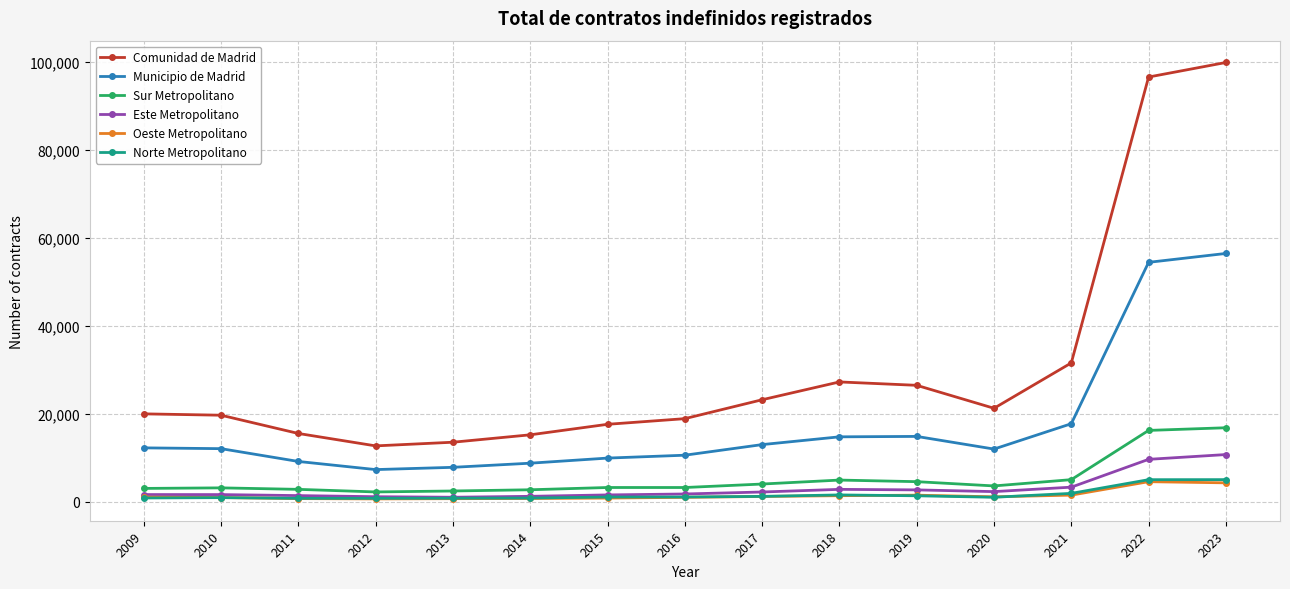

What is the value of the Oeste Metropolitano point at the 15th from the left?

4255